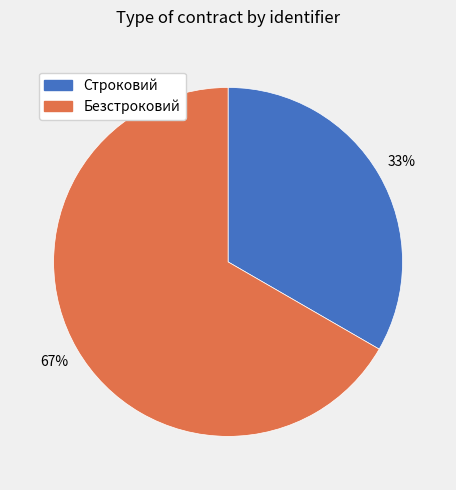

Count the number of slices in the pie.

2